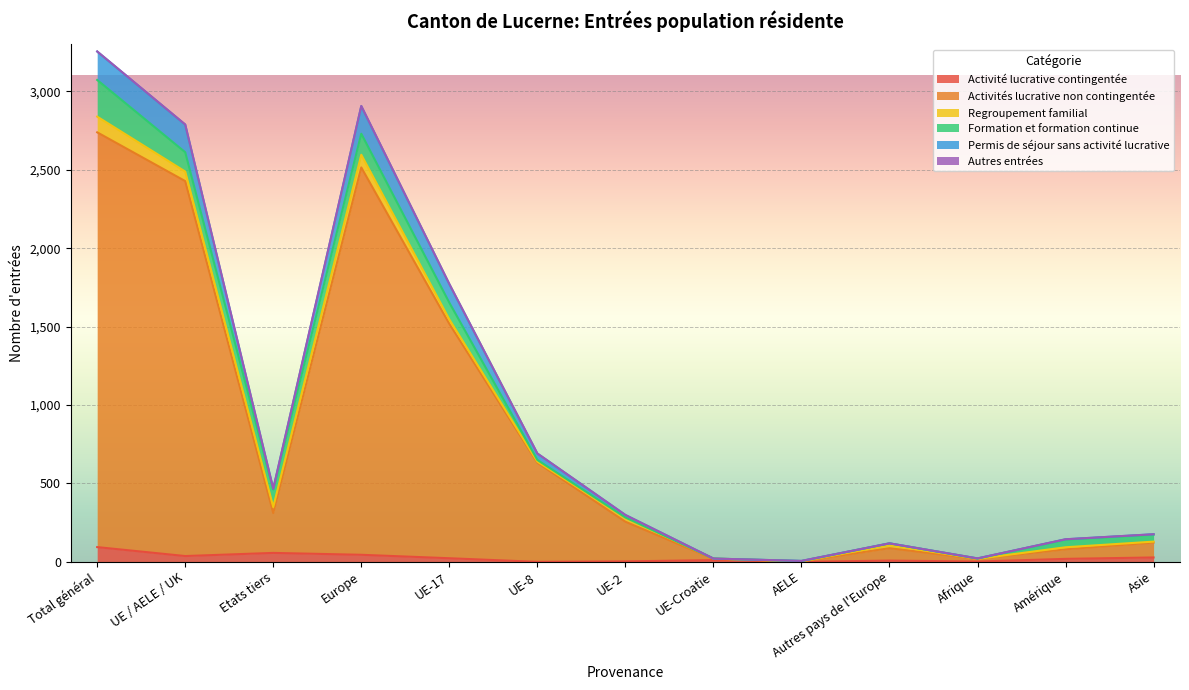

List the labels in order of Activités lucrative non contingentée value, largest first.

Total général, Europe, UE / AELE / UK, UE-17, UE-8, Etats tiers, UE-2, Asie, Autres pays de l'Europe, Amérique, UE-Croatie, Afrique, AELE